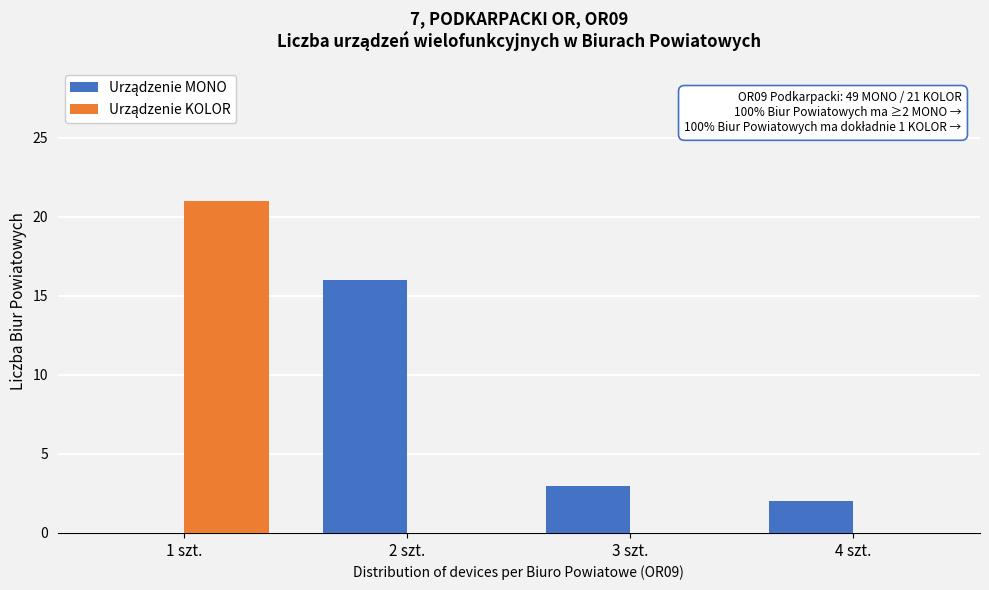

Which category has the highest value across all series?

1 szt.